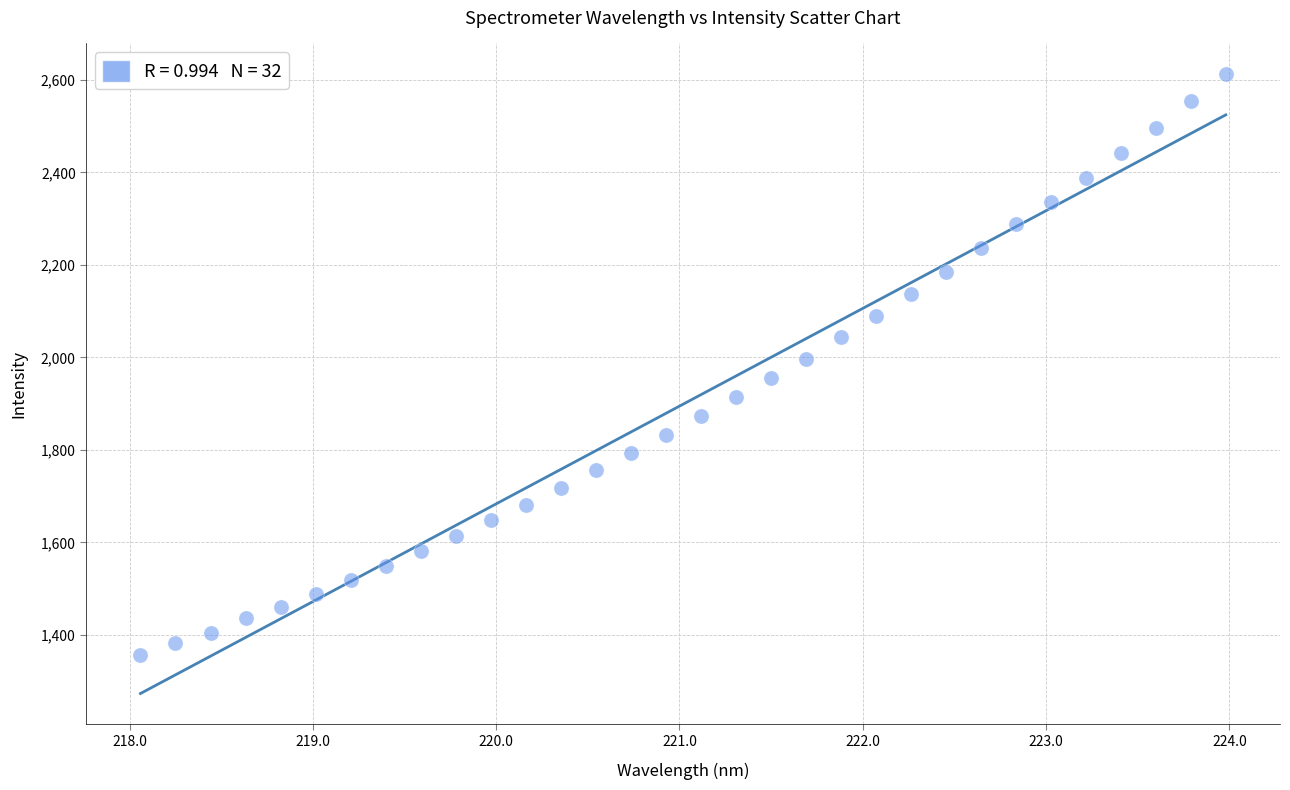

What is the range of X values (max minus min)?

5.9